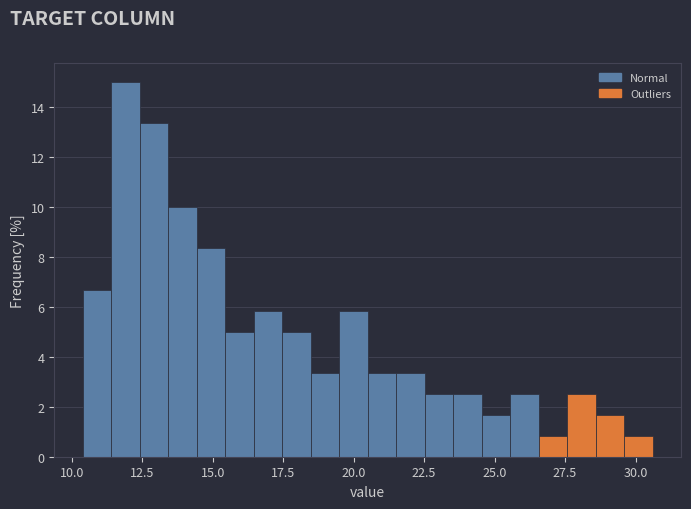

Around what value on the x-axis is the tallest bar? Give the approximate position of its centre, as read against the axis.

12.0